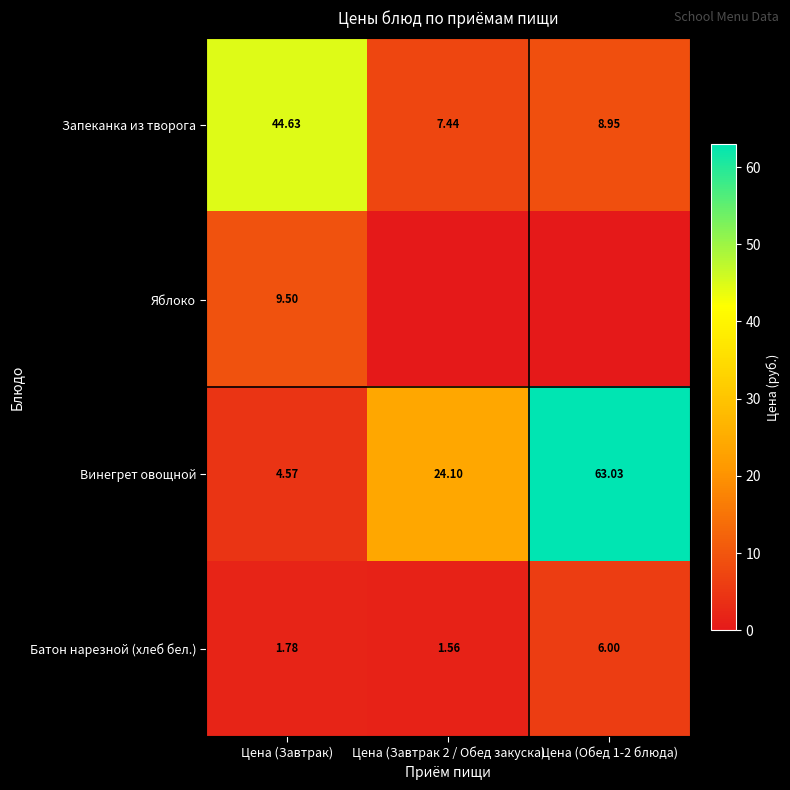

What is the sum of all Батон нарезной (хлеб бел.) values?

9.3